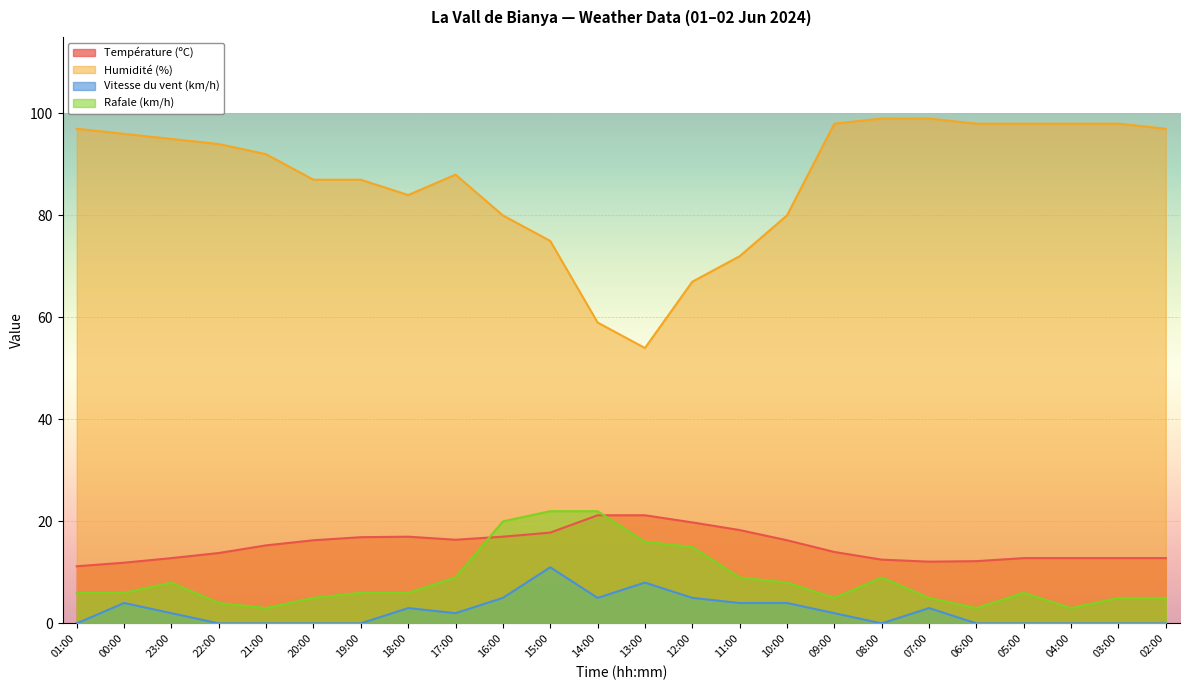

What is the minimum value for Température (ºC)?

11.2